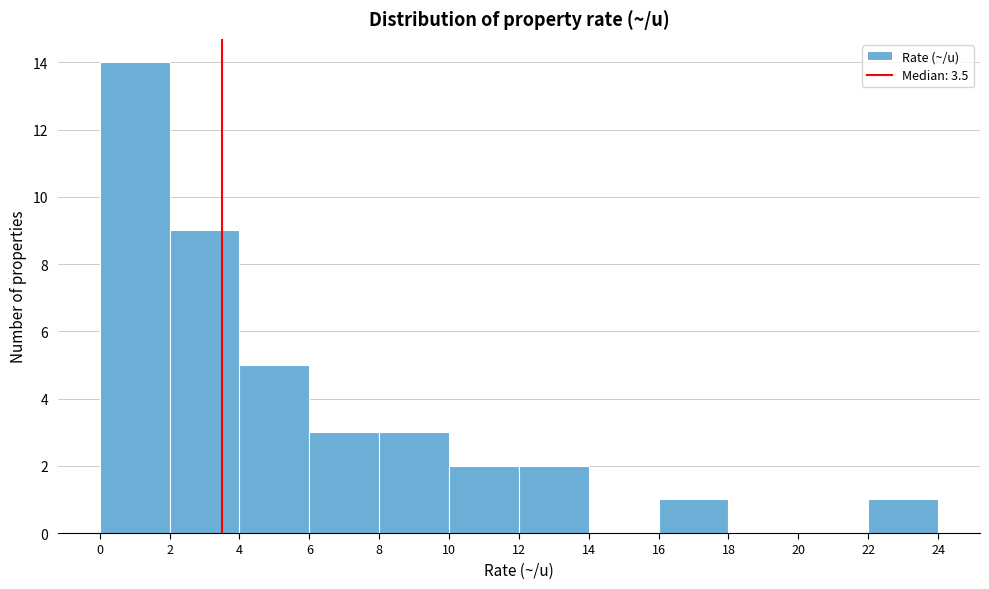

What is the height of the bar covering 8 to 10 on the x-axis? The values are not printed on the chart, so give them approximately, as read against the axis.

3